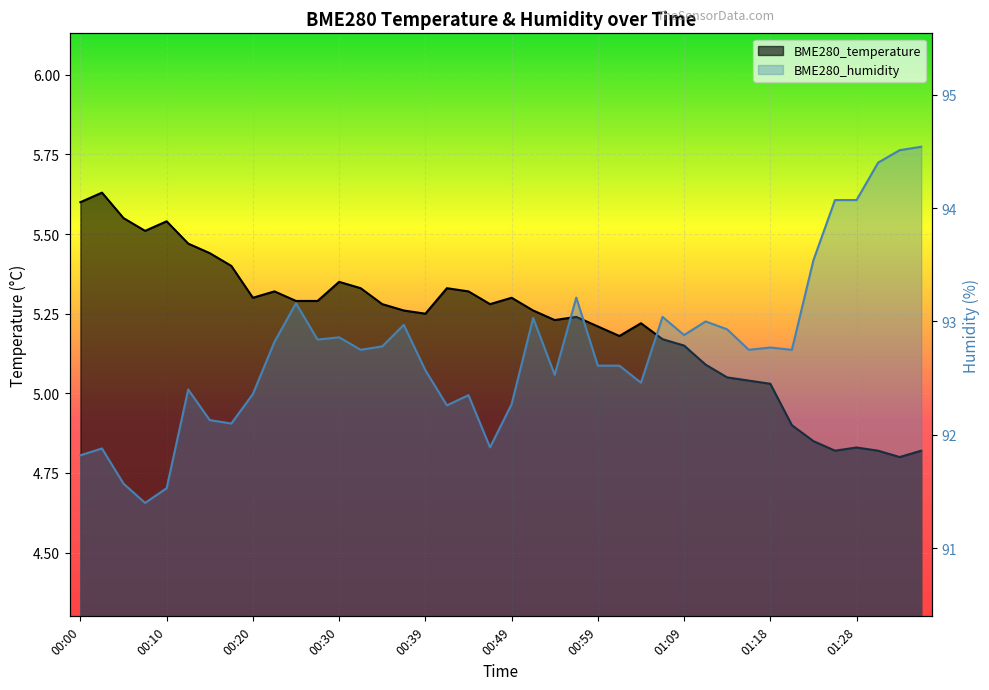

What is the label of the 3rd point from the left?

00:05